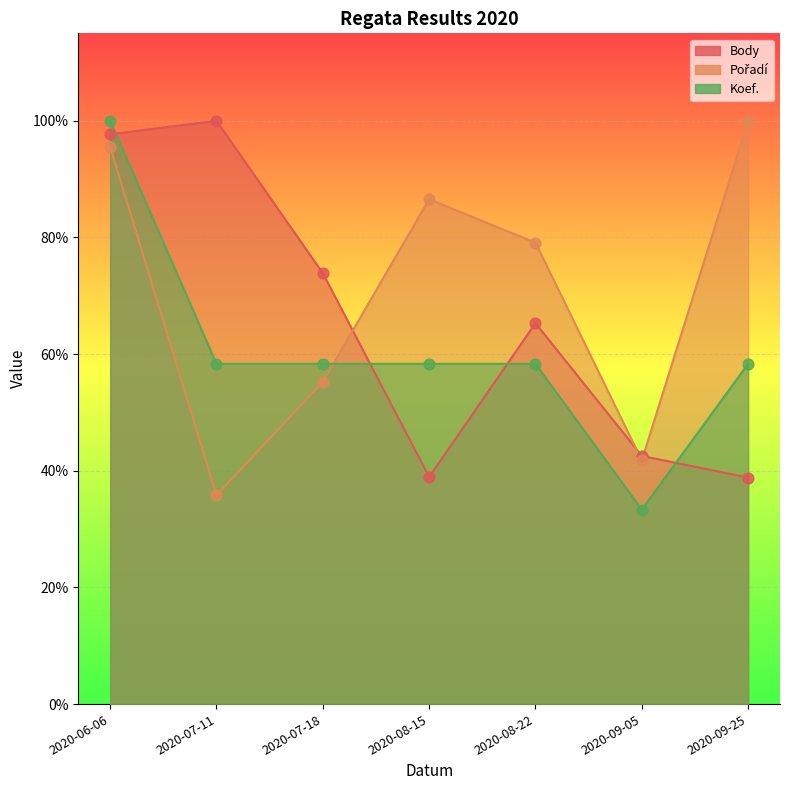

Is the value of Pořadí at 2020-06-06 greater than the value of Koef. at 2020-08-15?

Yes